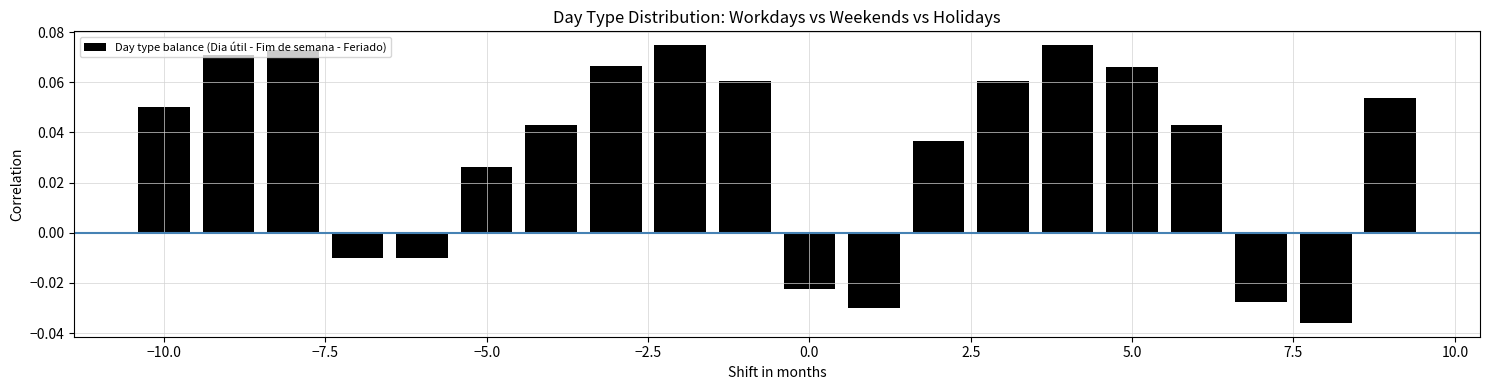

What is the sum of all values?

0.7